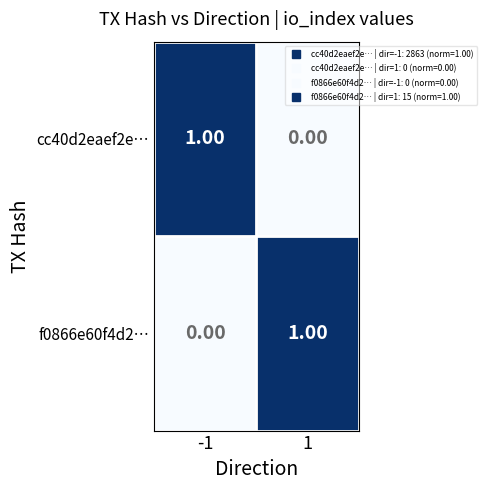

At -1, list the series in order from largest to smallest.

cc40d2eaef2e…, f0866e60f4d2…